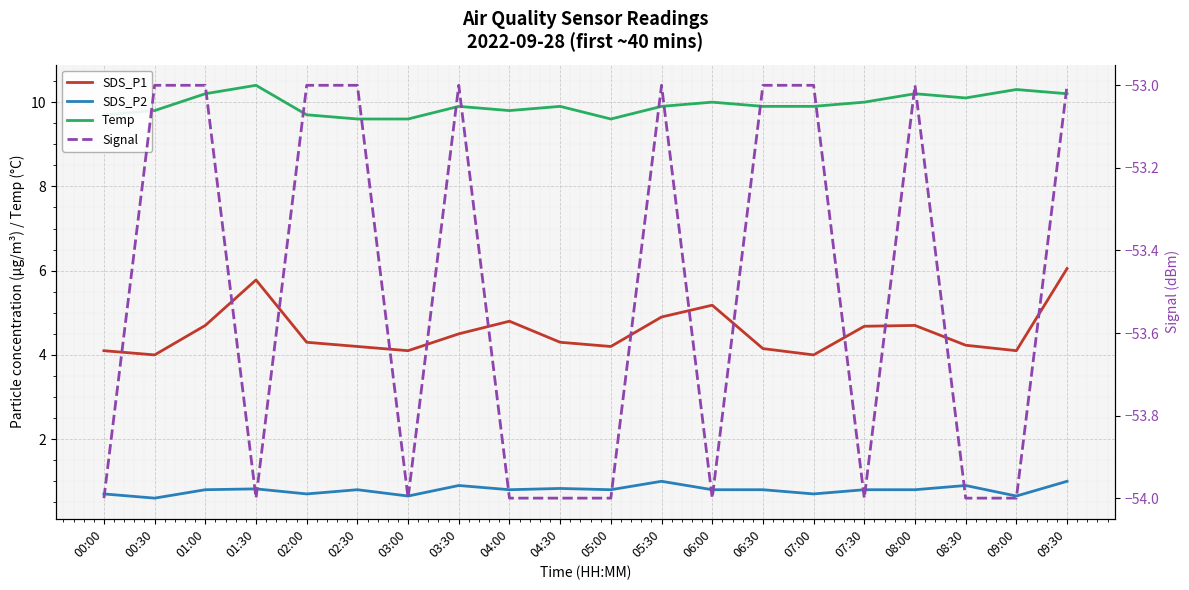

Reading left to right, what are all the values shown in this chart?

SDS_P1: 00:00=4.1	00:30=4.0	01:00=4.7	01:30=5.8	02:00=4.3	02:30=4.2	03:00=4.1	03:30=4.5	04:00=4.8	04:30=4.3	05:00=4.2	05:30=4.9	06:00=5.2	06:30=4.2	07:00=4.0	07:30=4.7	08:00=4.7	08:30=4.2	09:00=4.1	09:30=6.0
SDS_P2: 00:00=0.7	00:30=0.6	01:00=0.8	01:30=0.8	02:00=0.7	02:30=0.8	03:00=0.7	03:30=0.9	04:00=0.8	04:30=0.8	05:00=0.8	05:30=1.0	06:00=0.8	06:30=0.8	07:00=0.7	07:30=0.8	08:00=0.8	08:30=0.9	09:00=0.7	09:30=1.0
Temp: 00:00=9.7	00:30=9.8	01:00=10.2	01:30=10.4	02:00=9.7	02:30=9.6	03:00=9.6	03:30=9.9	04:00=9.8	04:30=9.9	05:00=9.6	05:30=9.9	06:00=10.0	06:30=9.9	07:00=9.9	07:30=10.0	08:00=10.2	08:30=10.1	09:00=10.3	09:30=10.2
Signal: 00:00=-54.0	00:30=-53.0	01:00=-53.0	01:30=-54.0	02:00=-53.0	02:30=-53.0	03:00=-54.0	03:30=-53.0	04:00=-54.0	04:30=-54.0	05:00=-54.0	05:30=-53.0	06:00=-54.0	06:30=-53.0	07:00=-53.0	07:30=-54.0	08:00=-53.0	08:30=-54.0	09:00=-54.0	09:30=-53.0